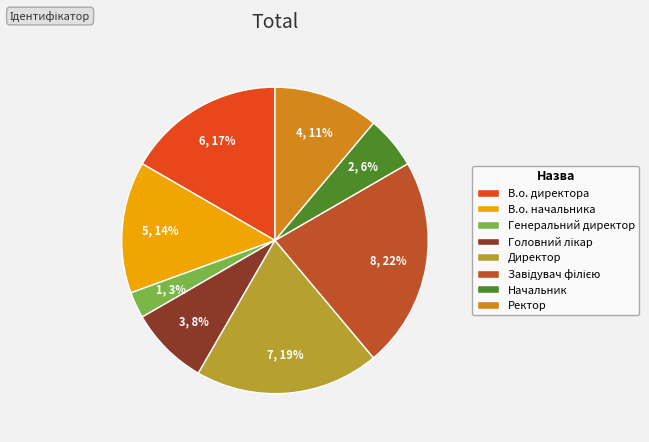

Approximately how many times larger is the value at В.о. директора compared to Директор?

0.9